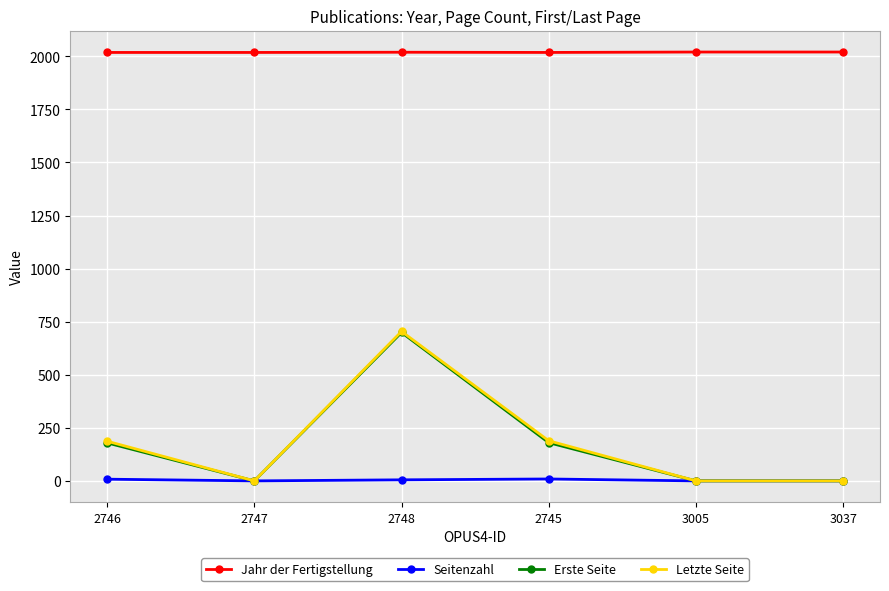

What is the difference between the maximum and minimum values in the Erste Seite series?

699